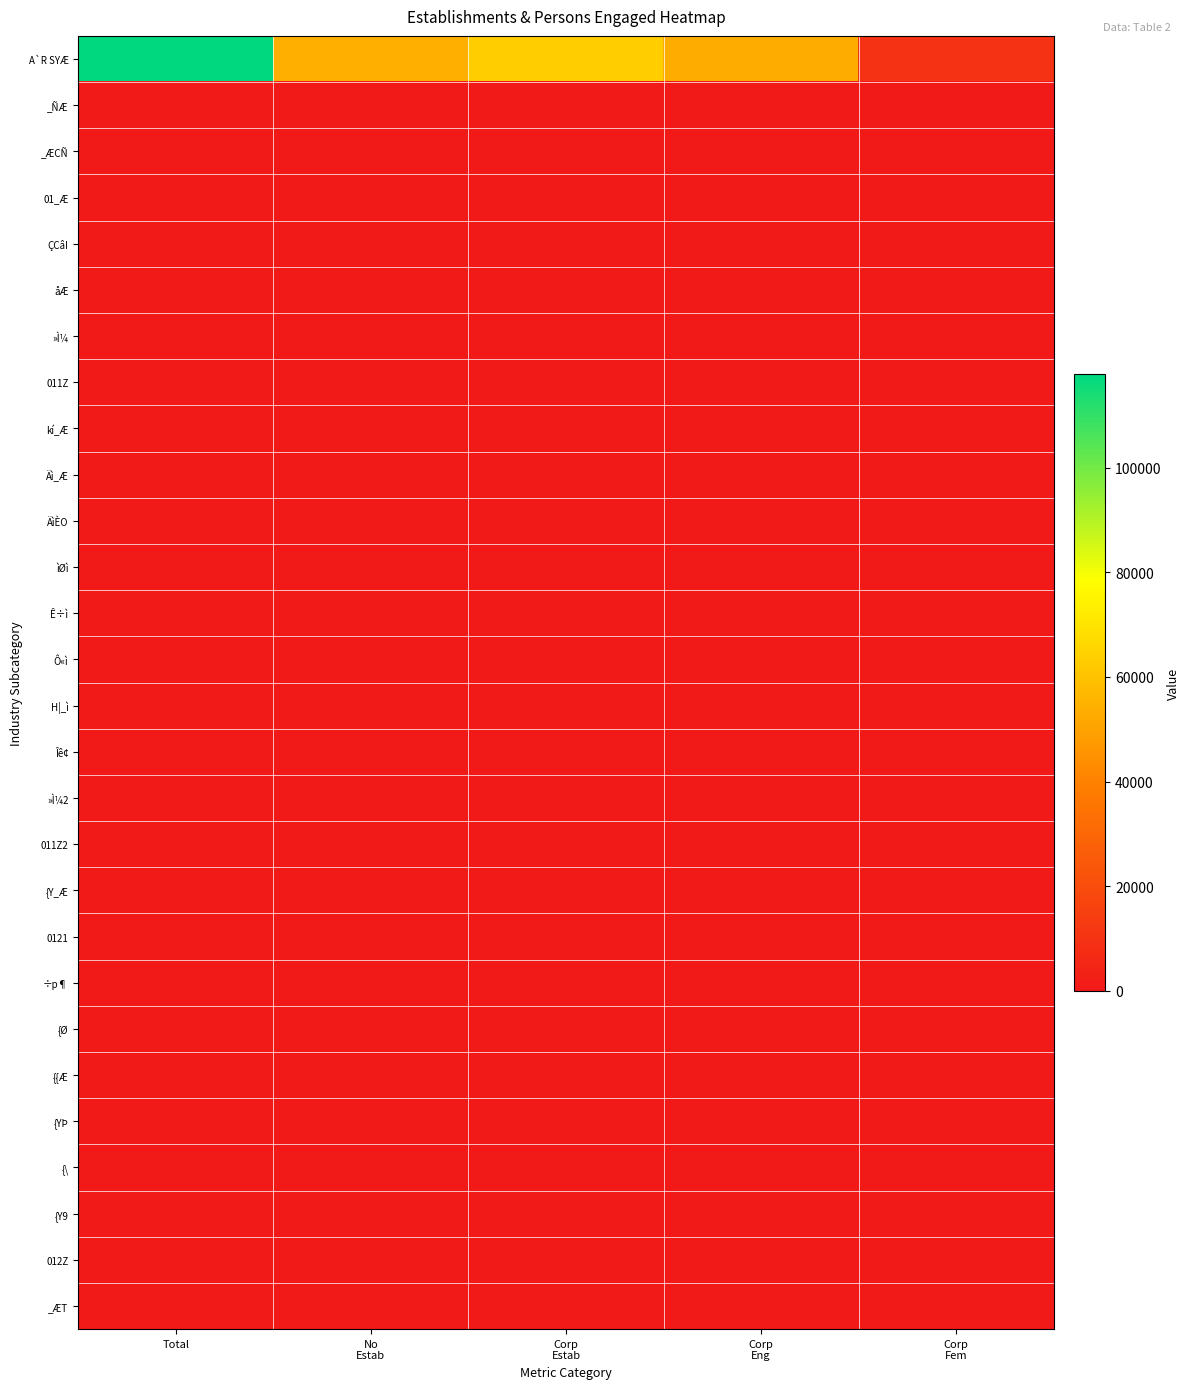

At which category does the chart reach its minimum across all series?

No
Estab